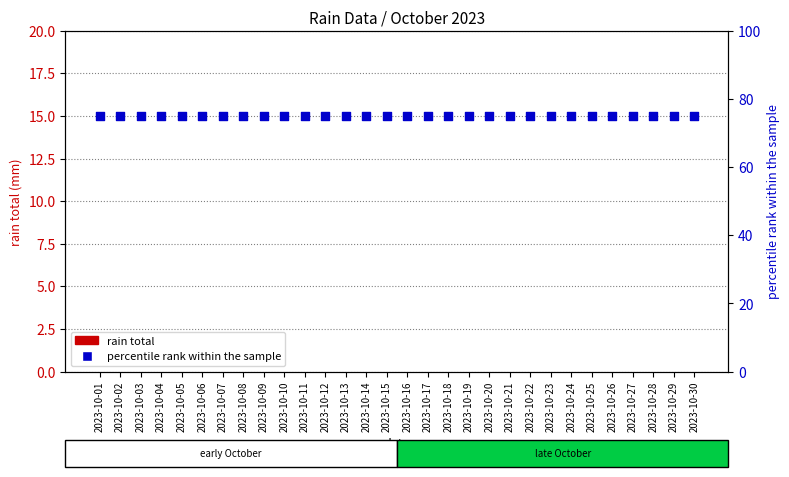

Which series has the largest total across all categories?

percentile rank within the sample